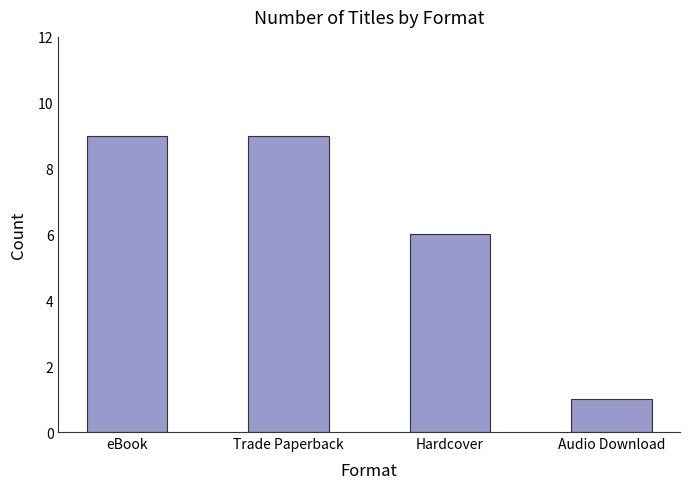

Reading left to right, list all the values displayed in this chart.

eBook=9	Trade Paperback=9	Hardcover=6	Audio Download=1